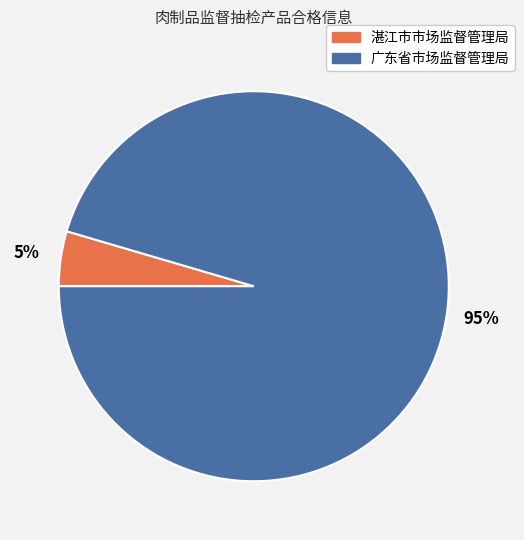

Count the number of slices in the pie.

2